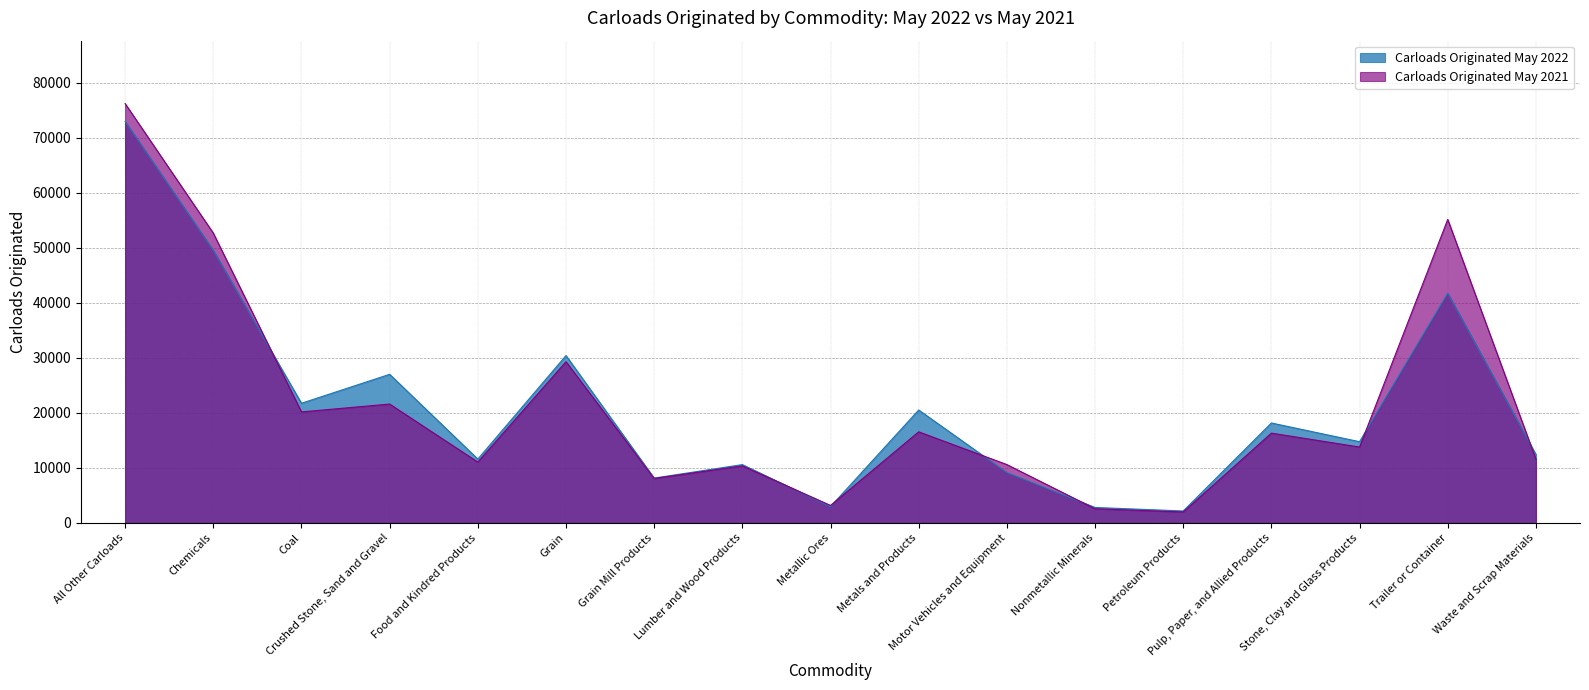

Rank the series by their maximum value, from lowest to highest.

Carloads Originated May 2022, Carloads Originated May 2021